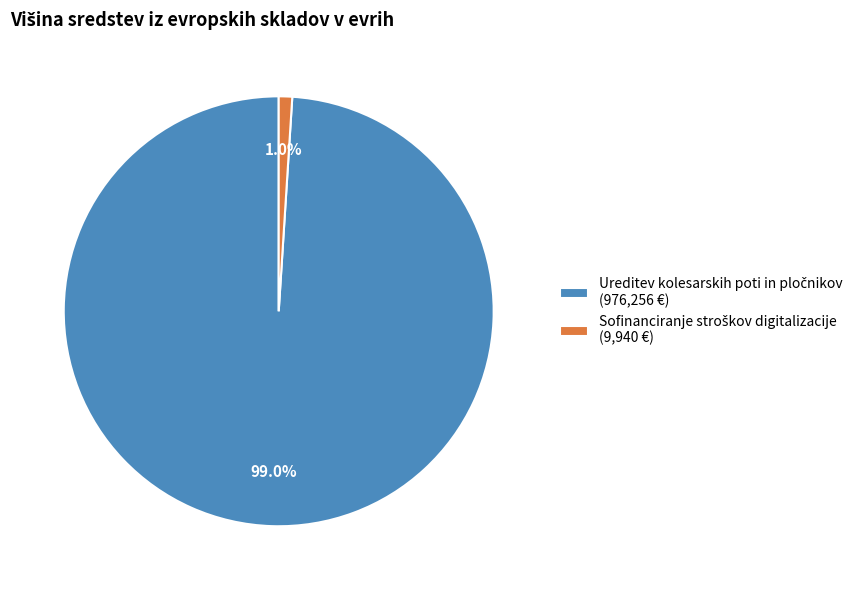

Is there any slice that represents more than half of the pie?

Yes